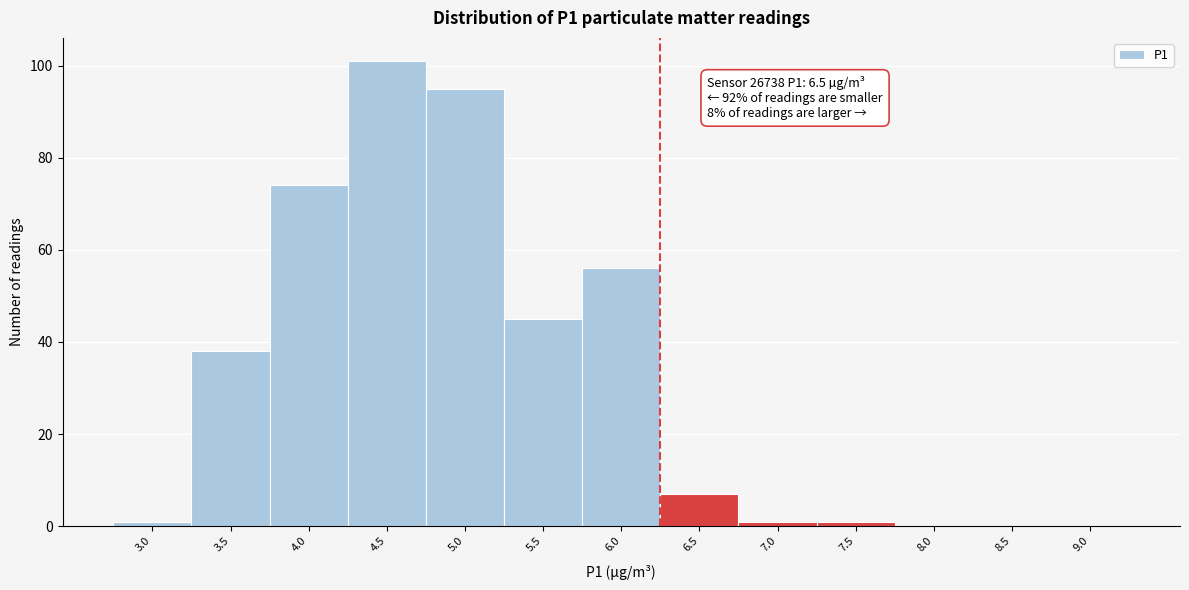

Reading left to right, extract all data points from this chart.

3.0=1	3.5=38	4.0=74	4.5=101	5.0=95	5.5=45	6.0=56	6.5=7	7.0=1	7.5=1	8.0=0	8.5=0	9.0=0